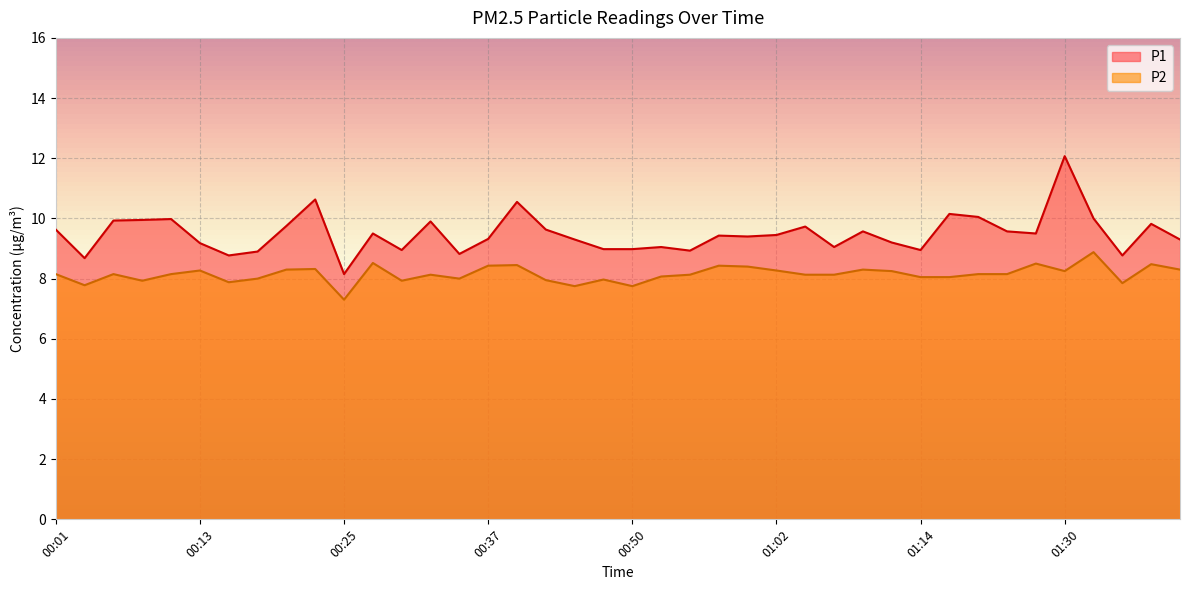

Which has a higher value, 00:25 or 00:08?

00:08